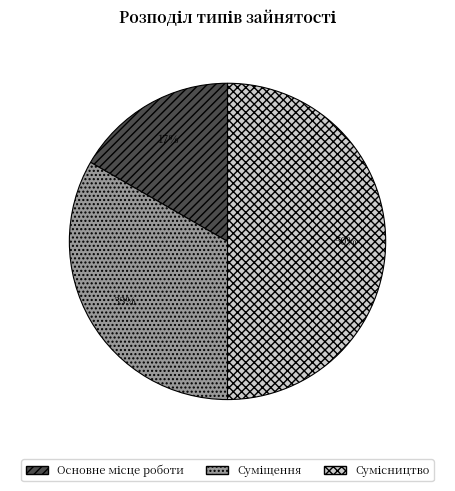

To the nearest percent, what is the difference between the largest and smallest slice percentages?

33%